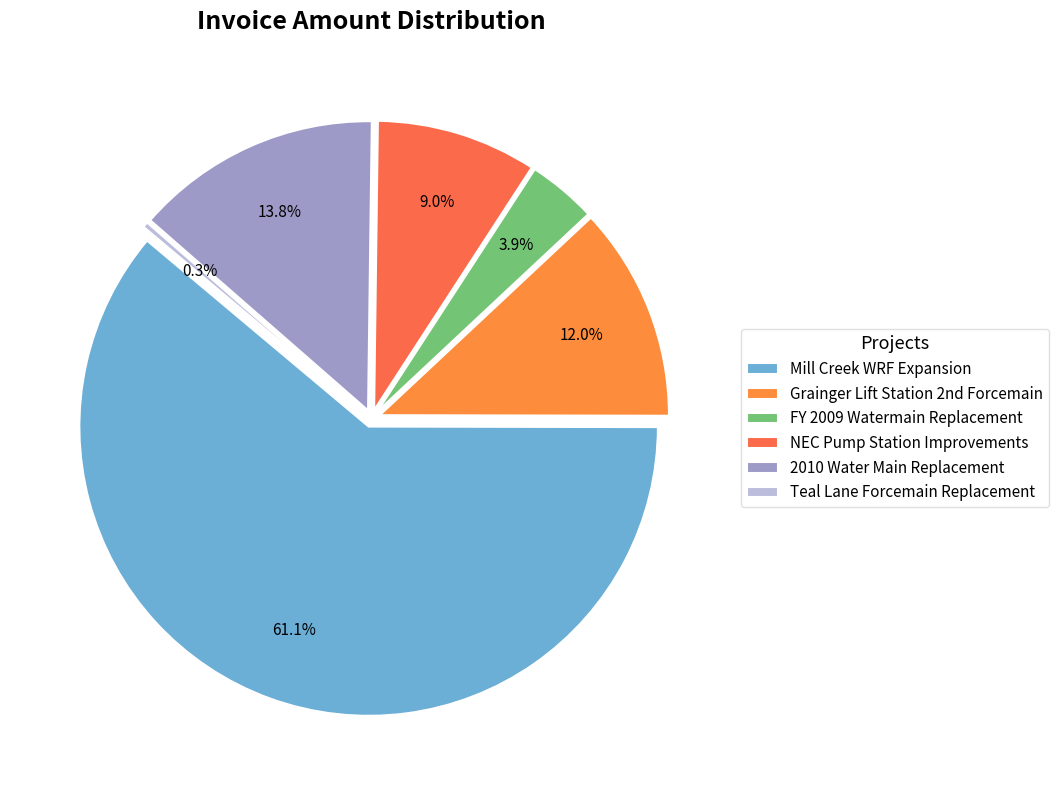

Rank the categories by value from lowest to highest.

Teal Lane Forcemain Replacement, FY 2009 Watermain Replacement, NEC Pump Station Improvements, Grainger Lift Station 2nd Forcemain, 2010 Water Main Replacement, Mill Creek WRF Expansion